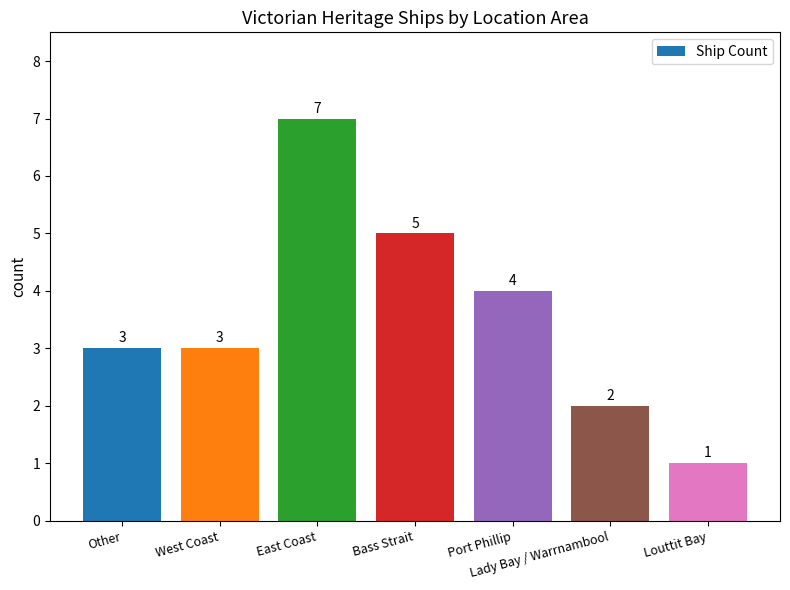

What is the value of the 5th bar from the left?

4